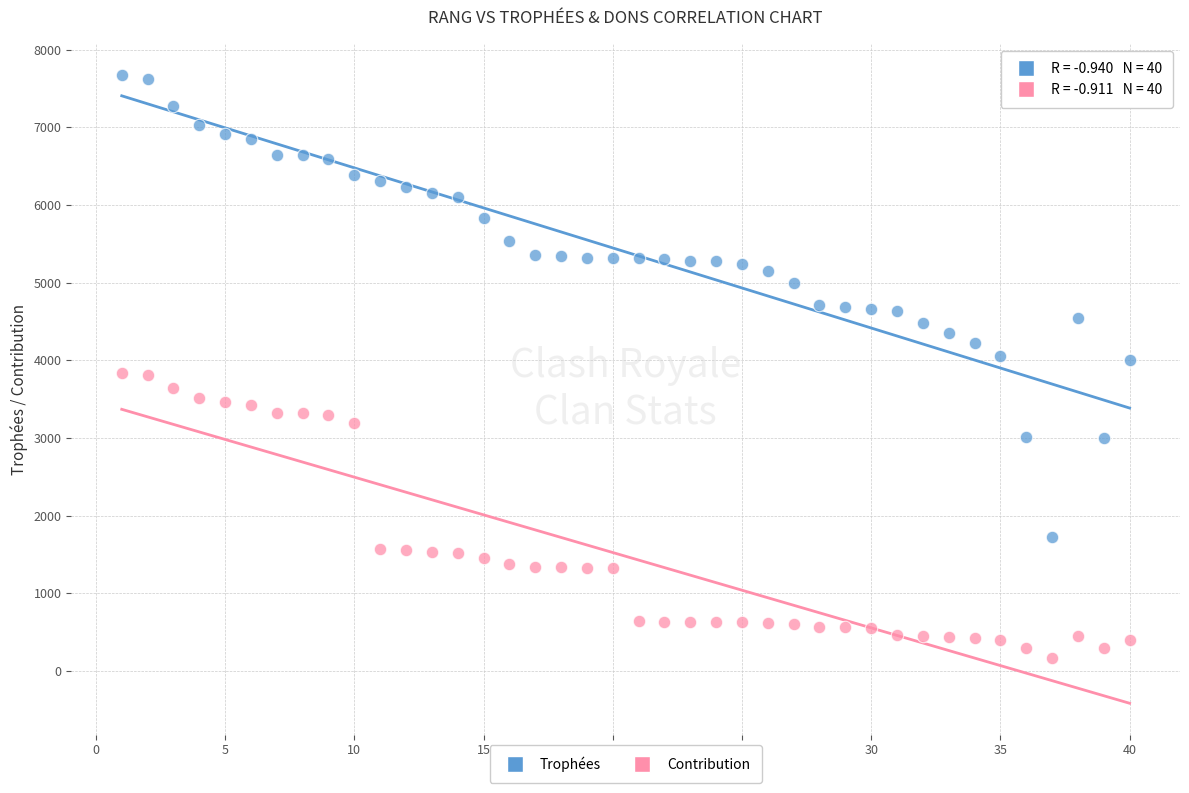

In the Contribution series, what Y value is closest to 2003?

1575